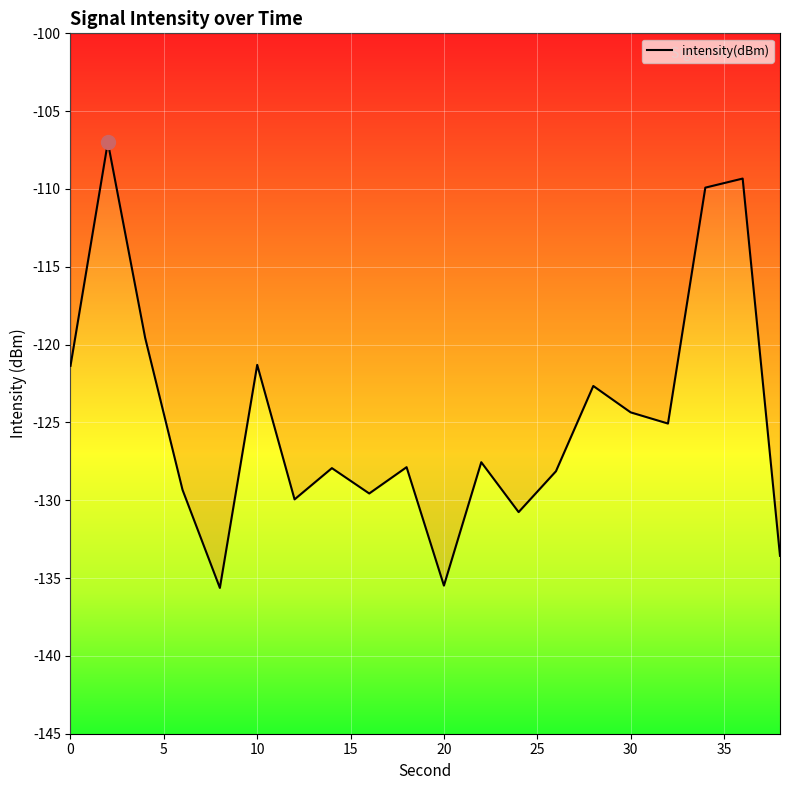

At which category does the chart reach its peak across all series?

2